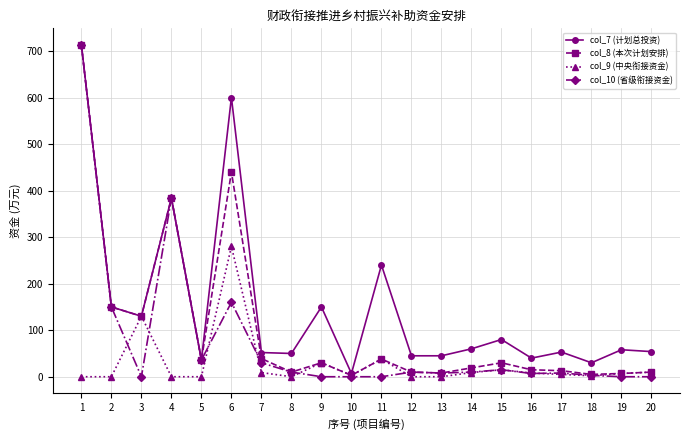

The value of col_7 (计划总投资) at 11 is 95. True or false?

False